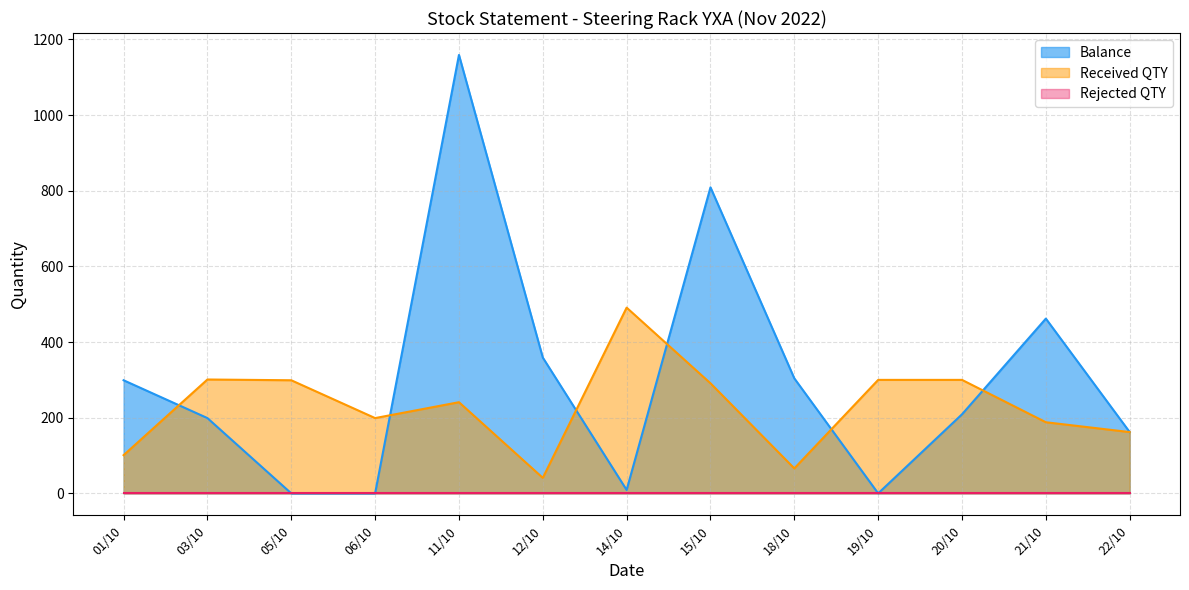

Which series ends up on top after the final intersection of Balance and Received QTY?

Balance